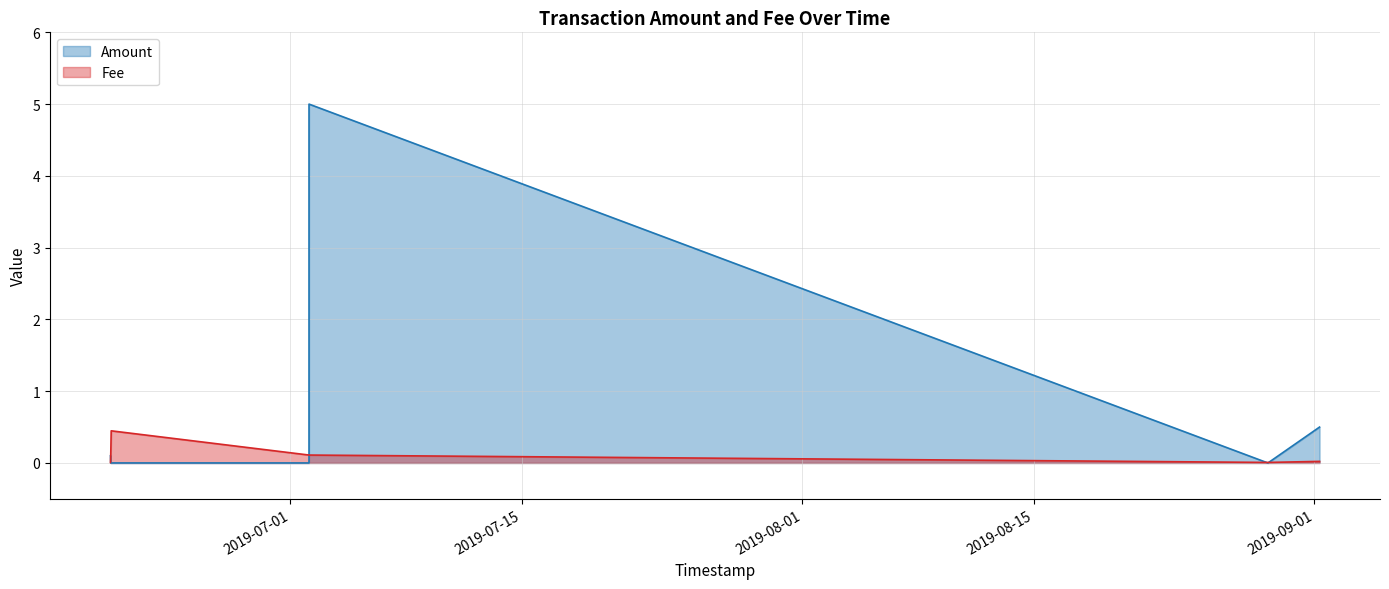

True or false: Amount has a value of -1.6 at 6.

False